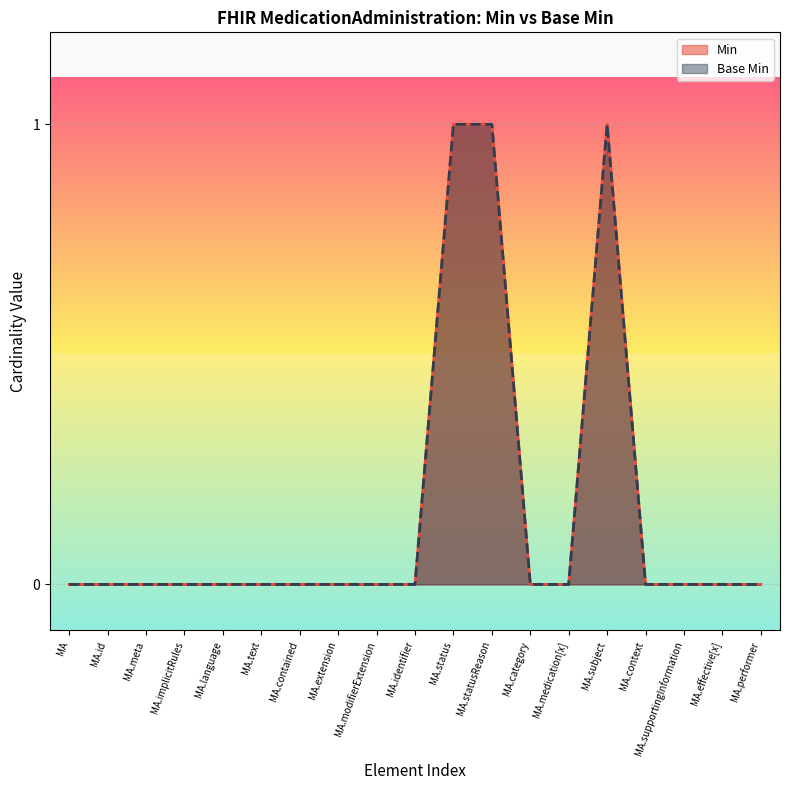

How many distinct data groups are displayed?

2